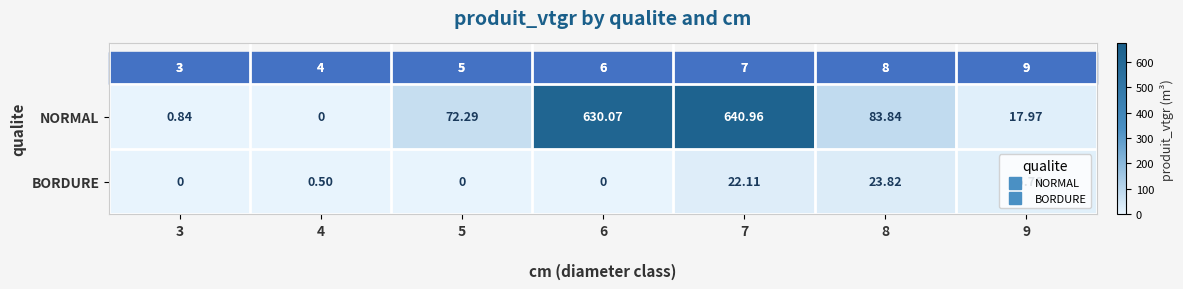

List the series in order of their overall mean, highest first.

NORMAL, BORDURE